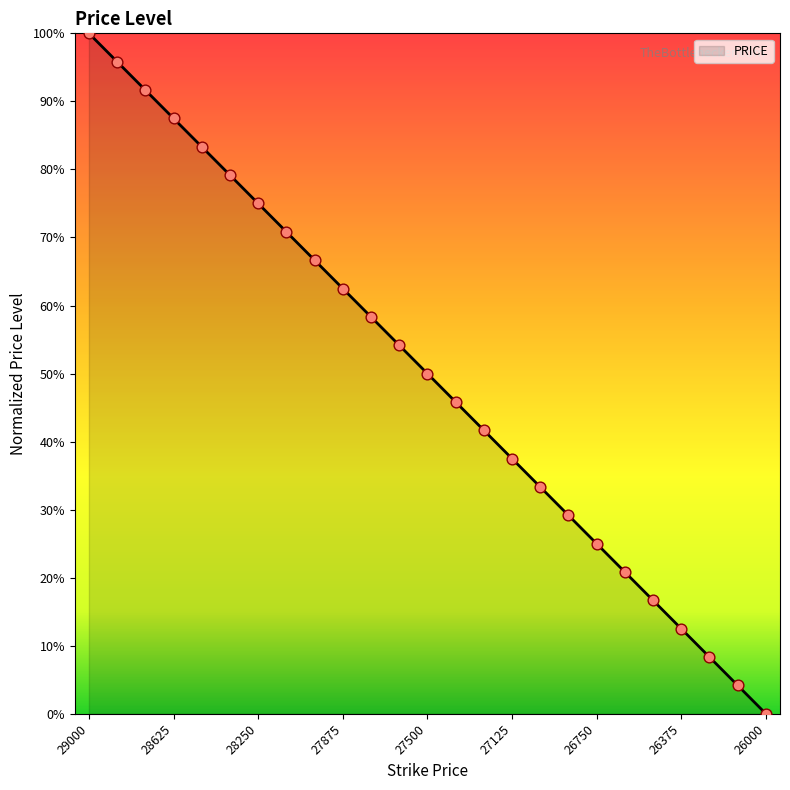

What is the difference between the maximum and minimum values?

100.0